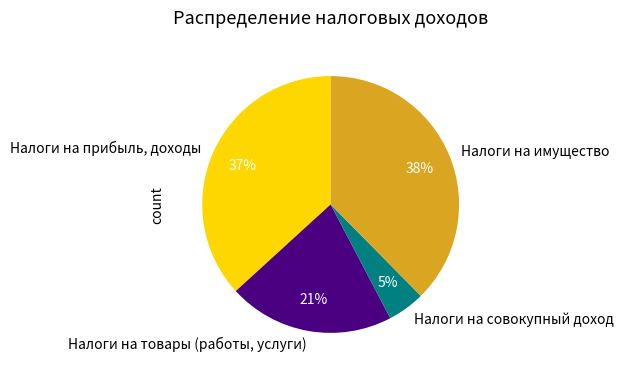

To the nearest percent, what is the difference between the Налоги на совокупный доход and Налоги на прибыль, доходы slice percentages?

32%